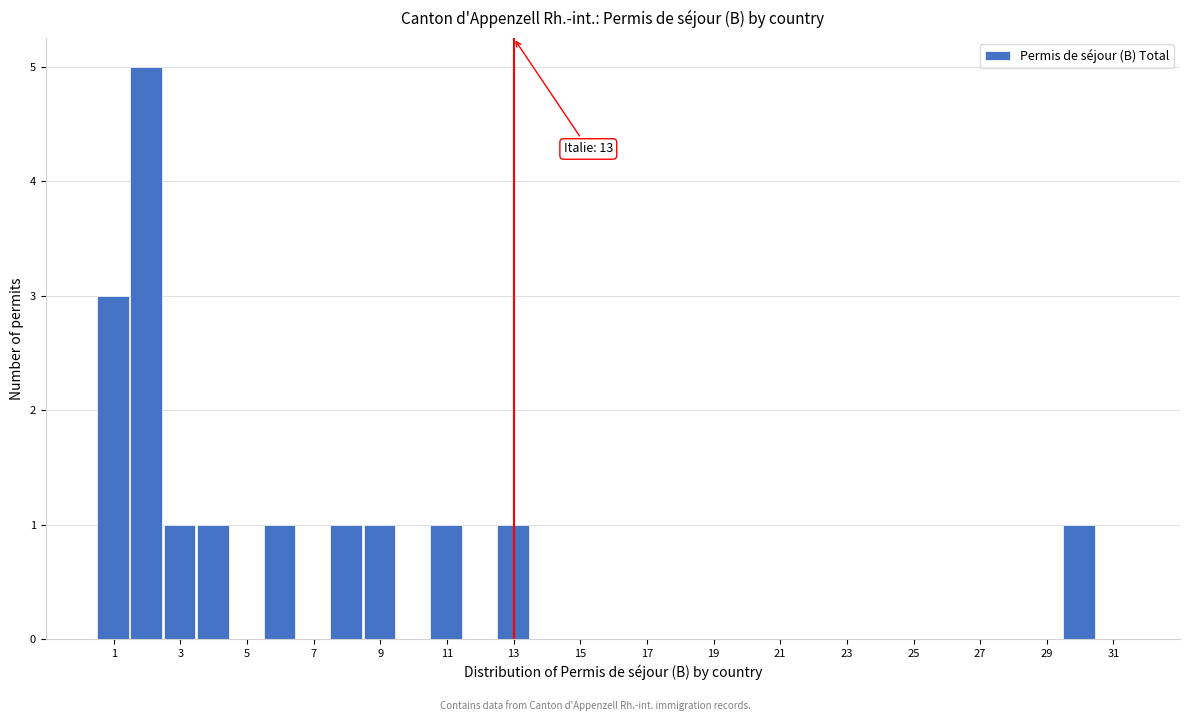

Over which range of the x-axis is the bar tallest?

1.5 to 2.5